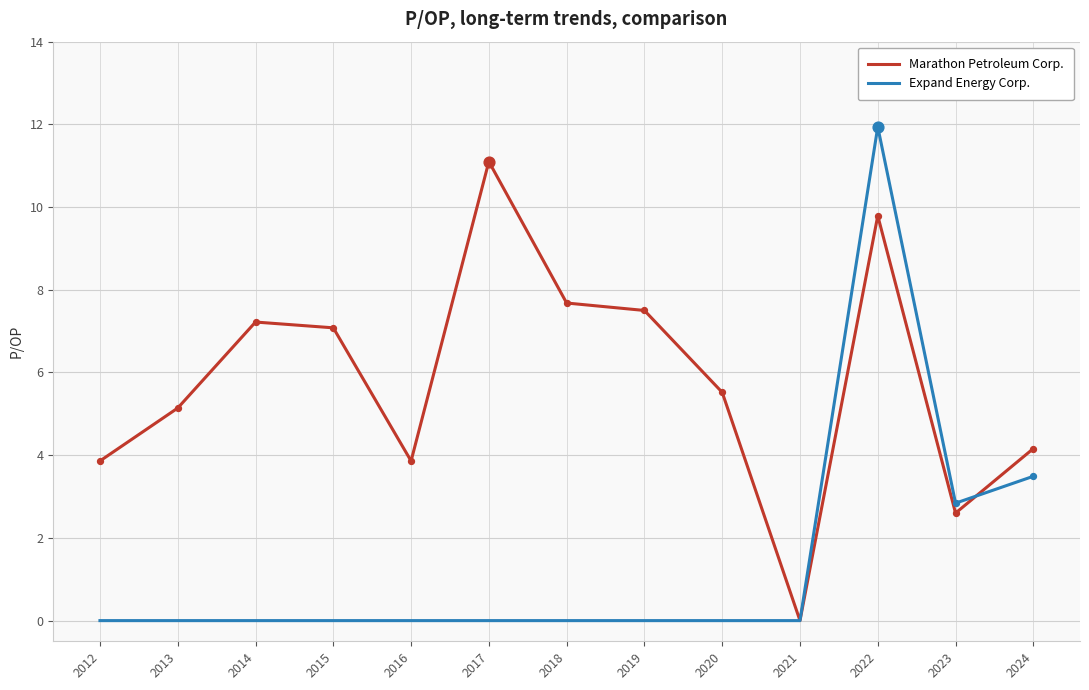

What are all the series names shown in the legend?

Marathon Petroleum Corp., Expand Energy Corp.